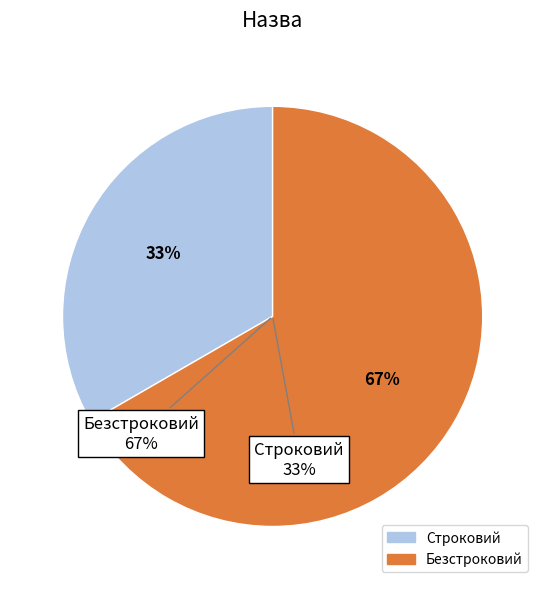

Which category has the smallest portion of the pie?

Строковий